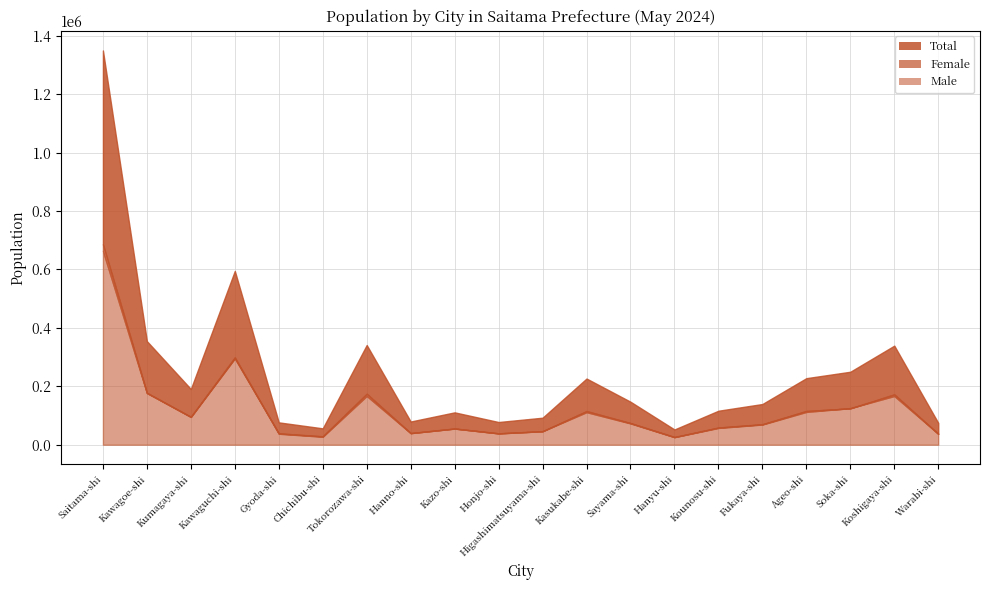

What is the label of the 18th point from the left?

Soka-shi